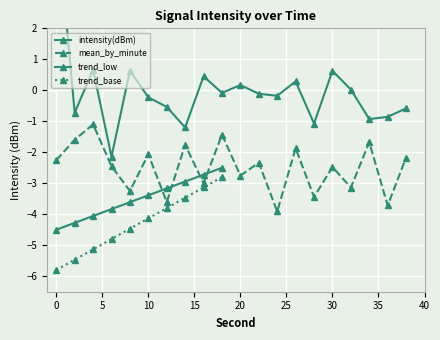

What is the difference between the mean_by_minute values at 38 and 34?

0.5